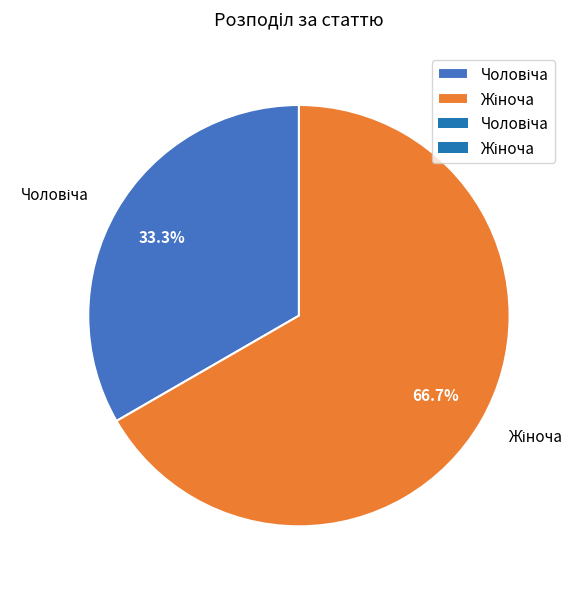

Is there any slice that represents more than half of the pie?

Yes